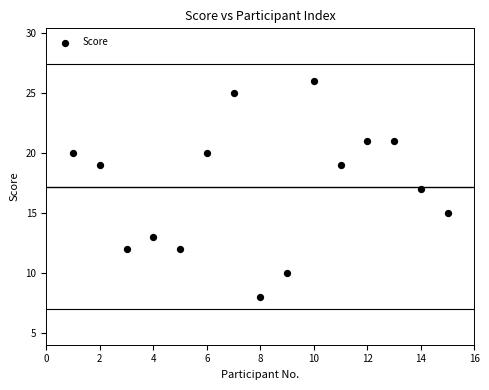

What is the range of X values (max minus min)?

14